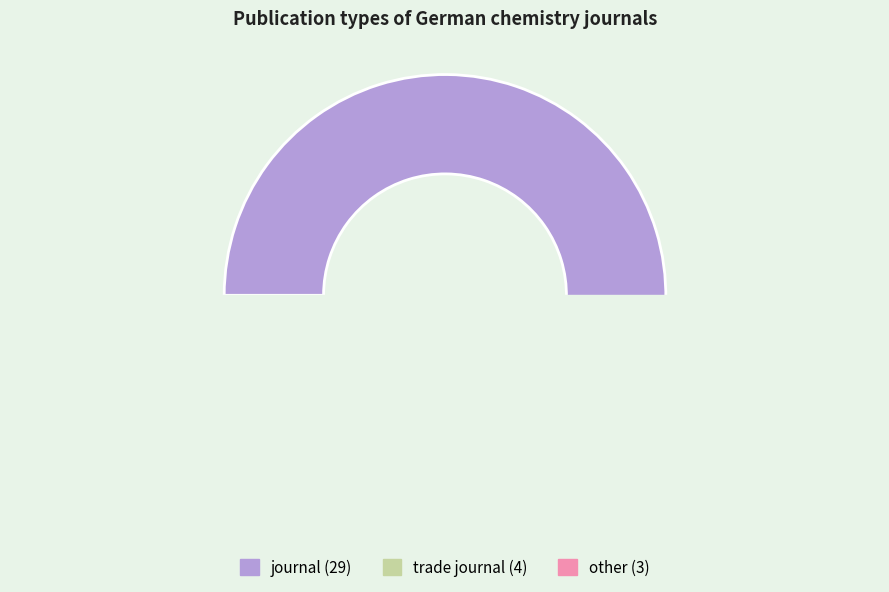

What percentage is the trade journal slice, to the nearest percent?

11%